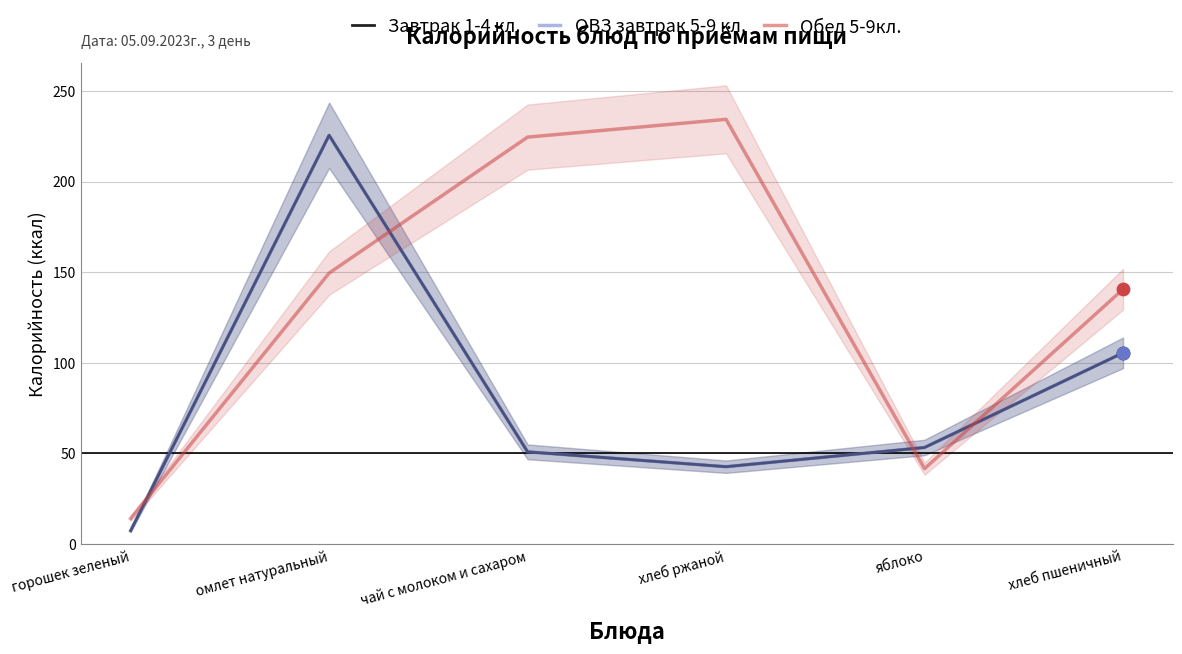

At how many categories does at least one series exceed 92?

4